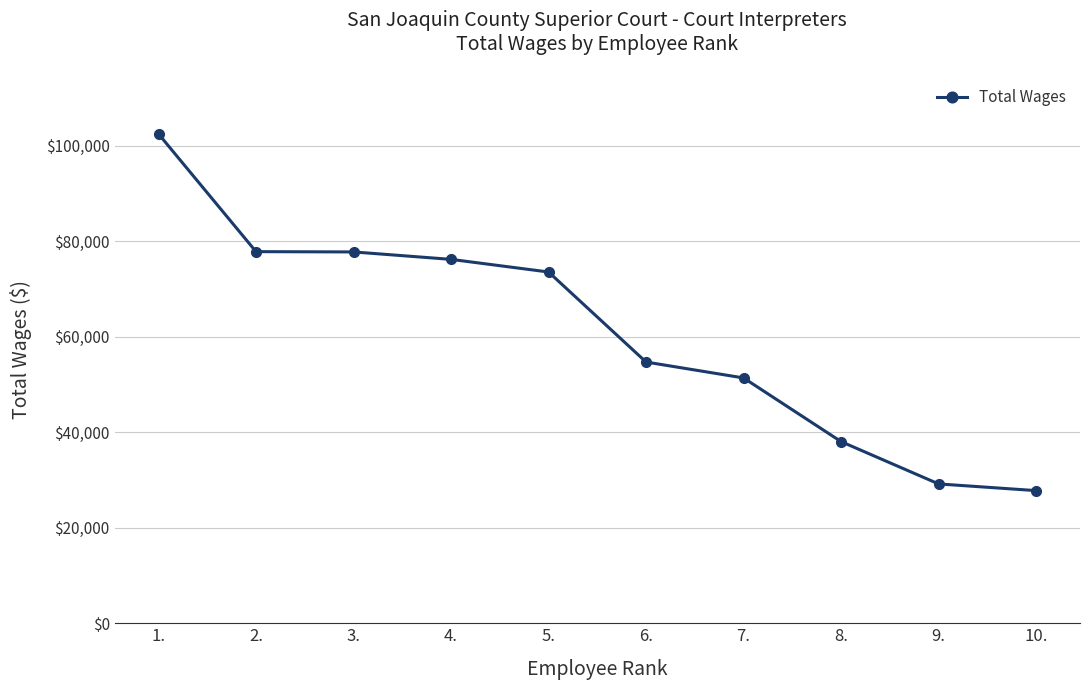

What is the value of the 7th point from the left?

51389